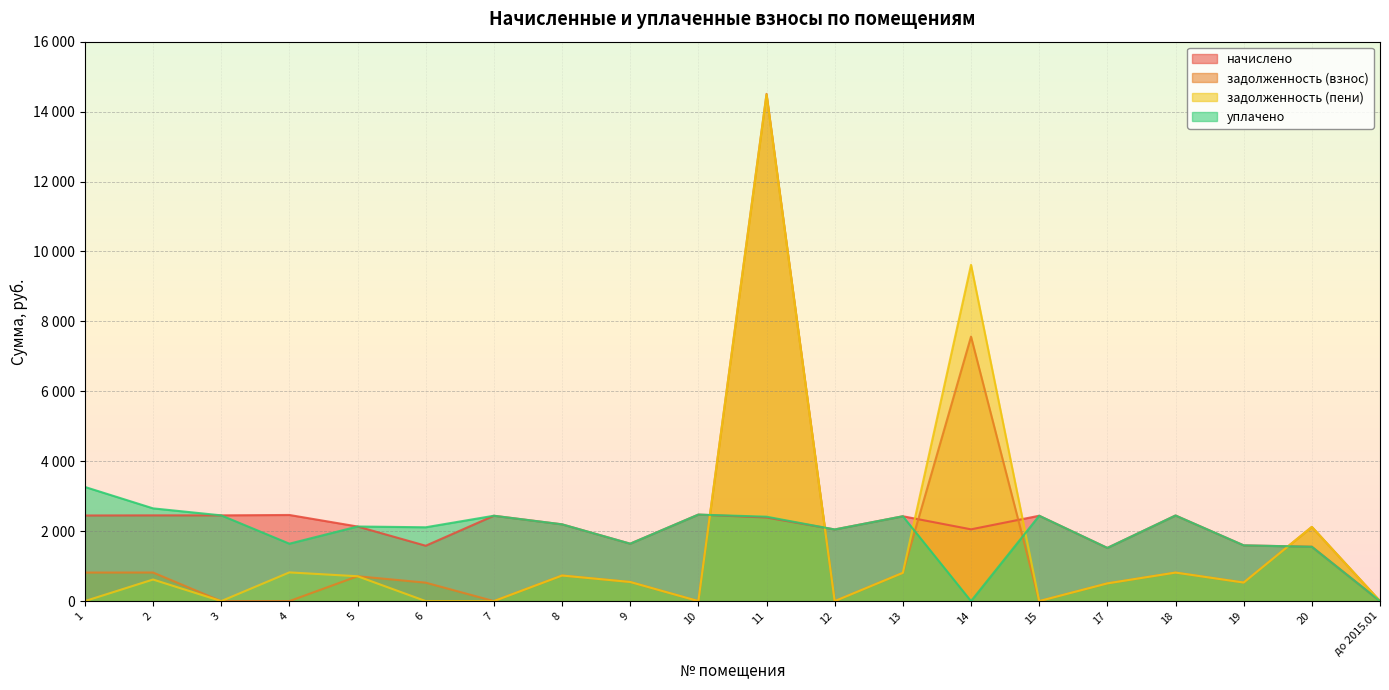

What is the sum of all уплачено values?

39463.2